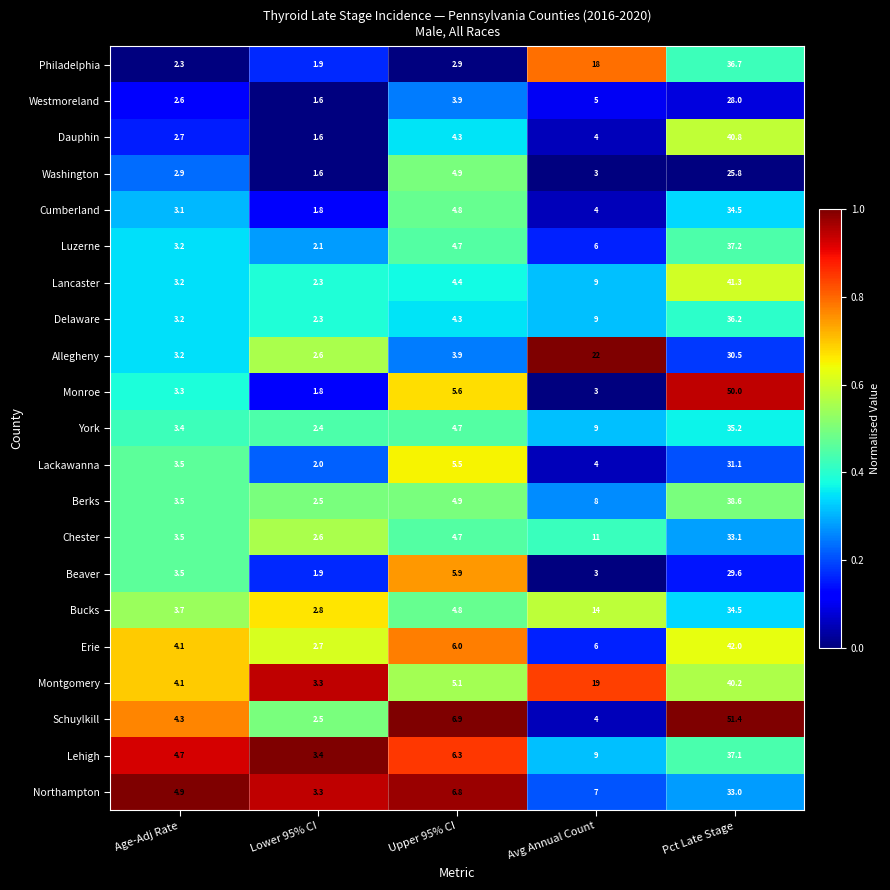

List the labels in order of Lehigh value, largest first.

Pct Late Stage, Avg Annual Count, Upper 95% CI, Age-Adj Rate, Lower 95% CI